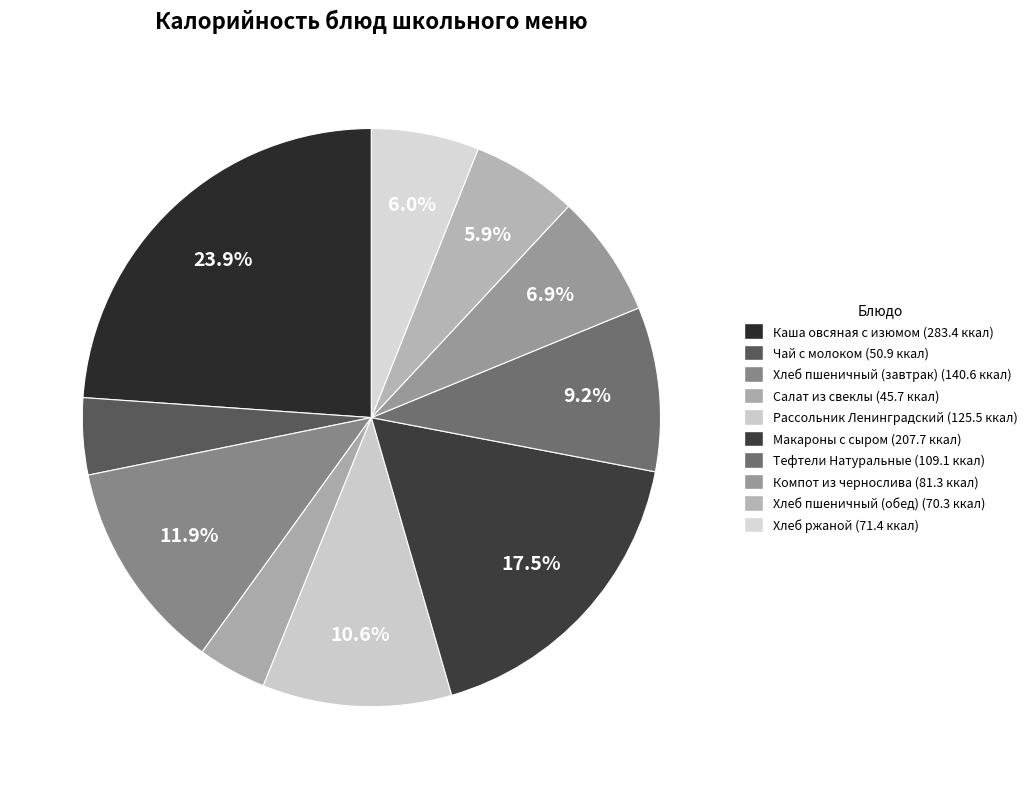

Which category has the biggest portion of the pie?

Каша овсяная с изюмом